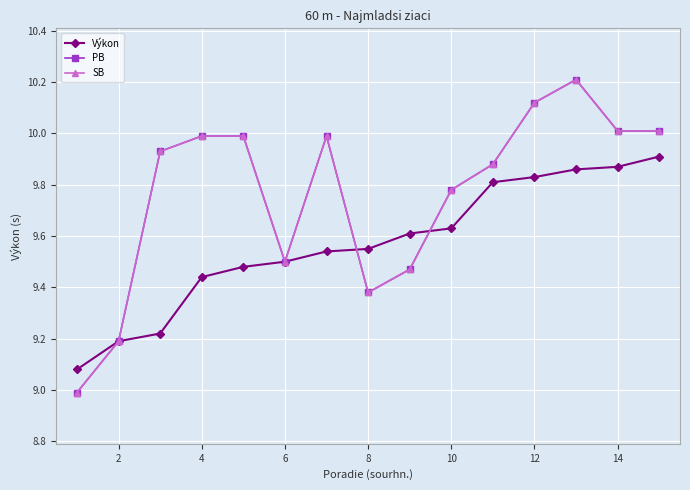

Is this an area chart (filled region under the line)?

No